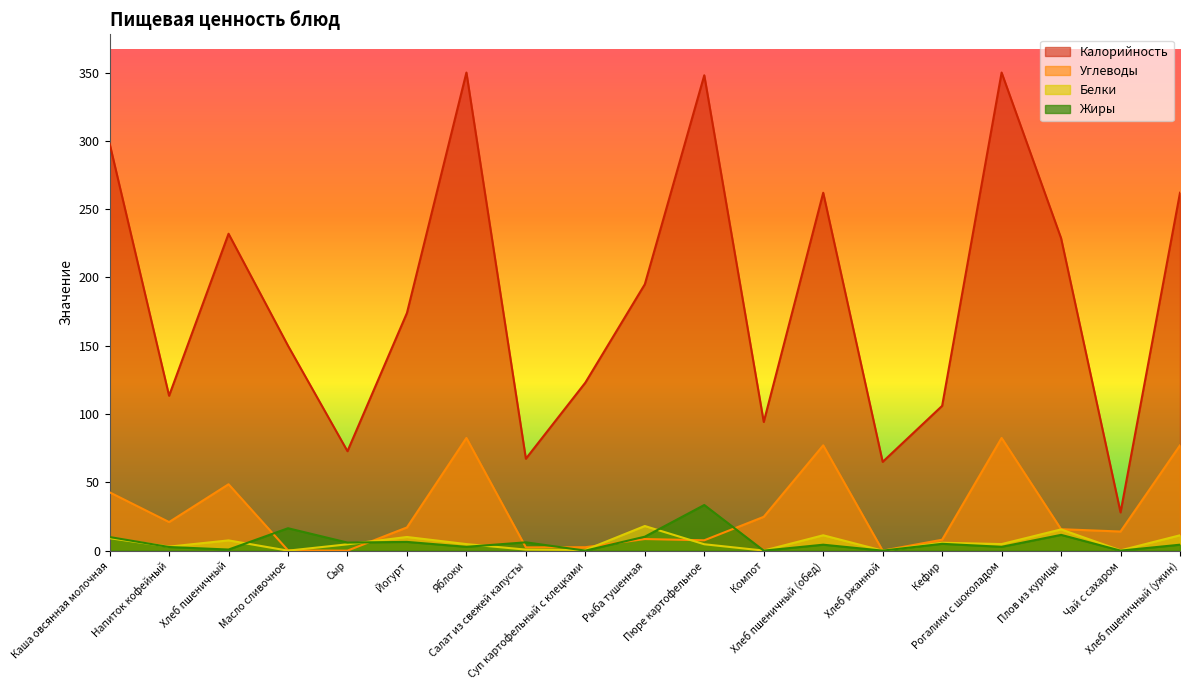

What is the label of the 19th point from the right?

Каша овсянная молочная